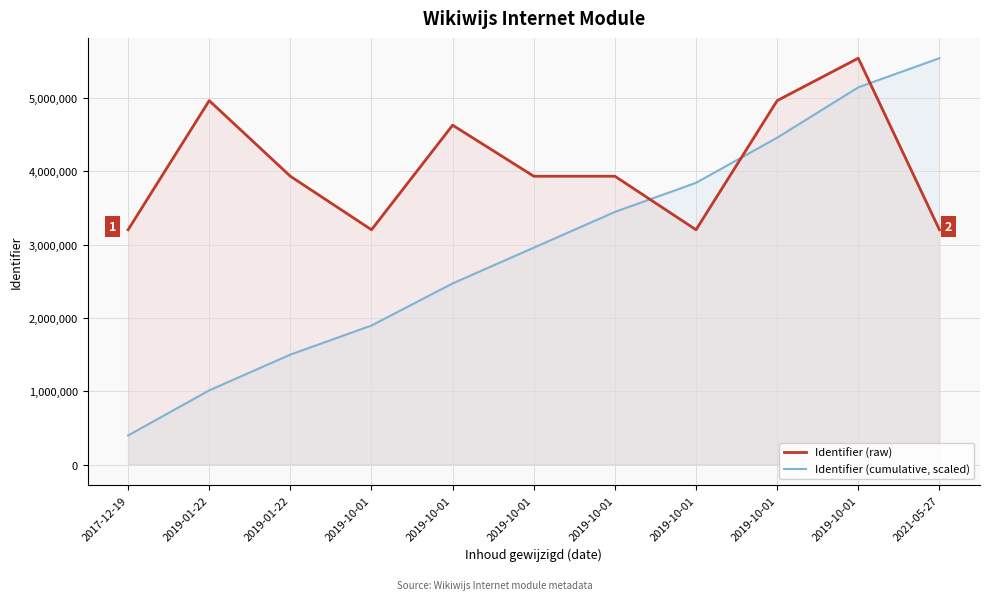

What is the sum of the Identifier (cumulative, scaled) values at 2019-01-22 and 2017-12-19?

1410096.9